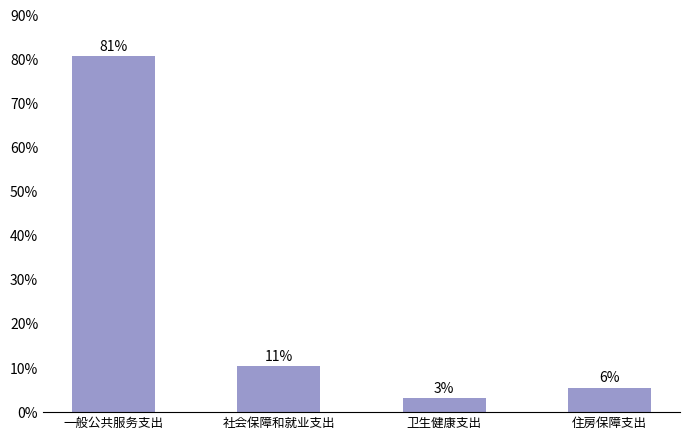

Does the chart contain any negative values?

No